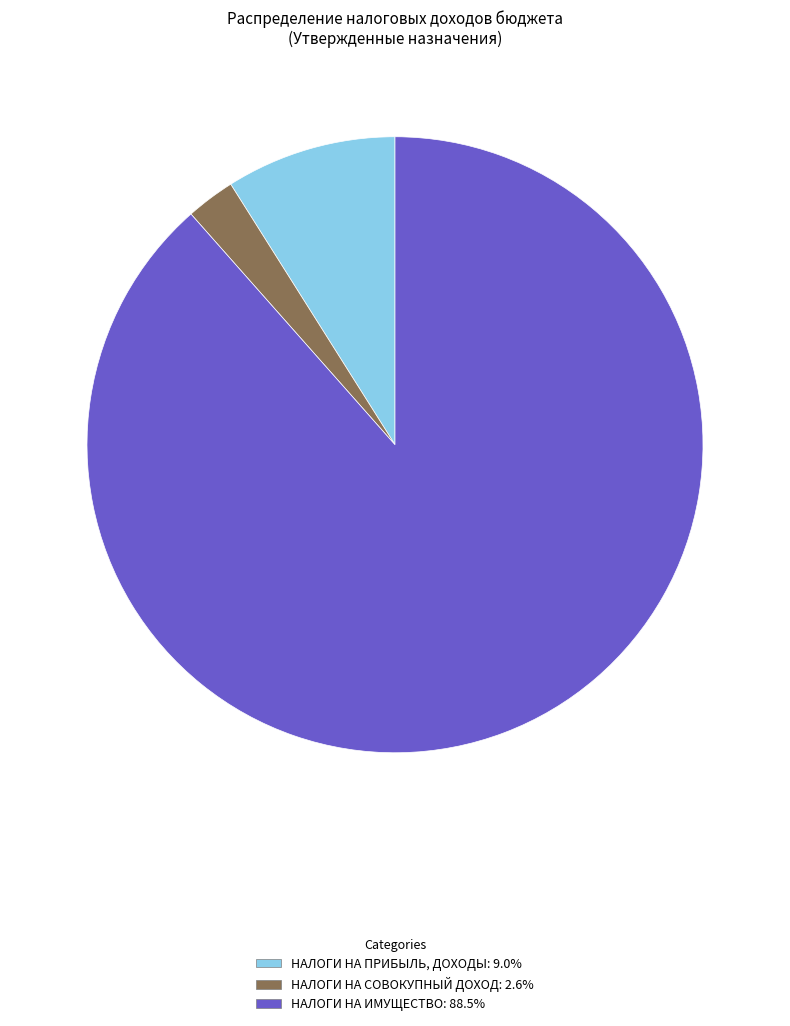

Is the sum of НАЛОГИ НА ПРИБЫЛЬ, ДОХОДЫ and НАЛОГИ НА СОВОКУПНЫЙ ДОХОД greater than half?

No